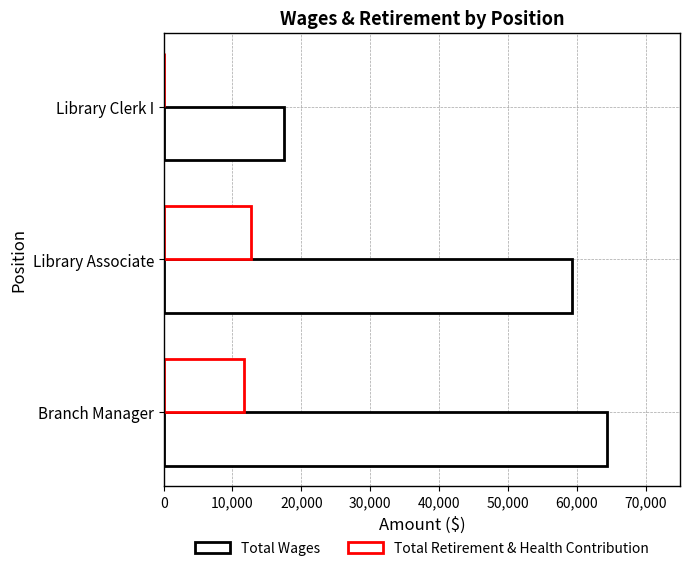

How many distinct data groups are displayed?

2